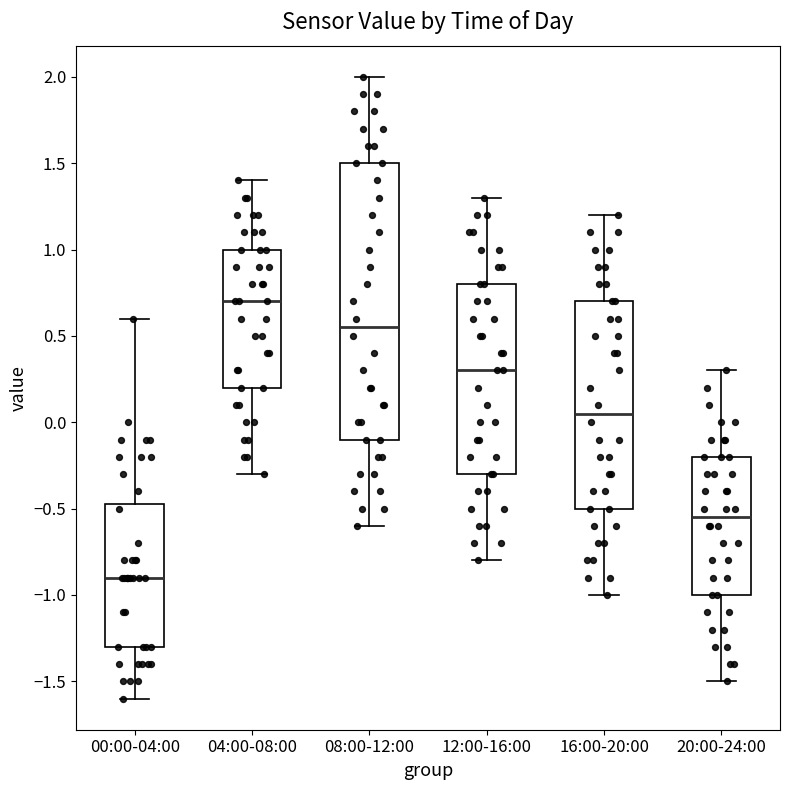

Comparing the boxes themselves (not the whiskers), which one is the tallest?

08:00-12:00